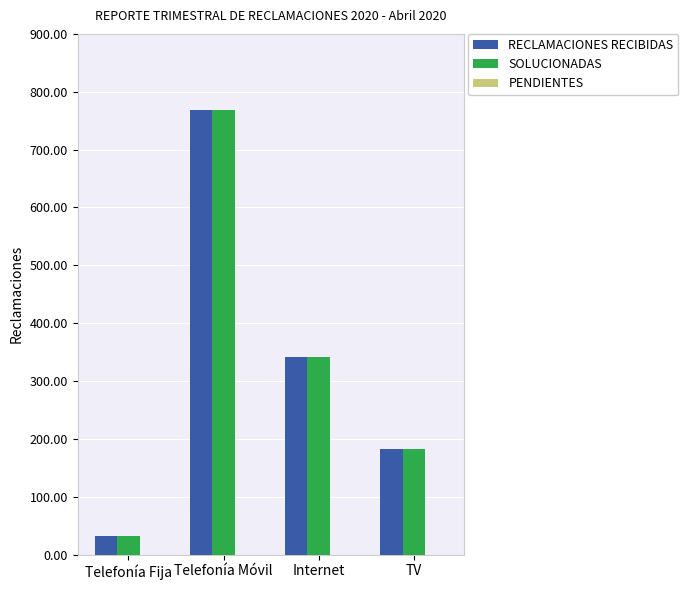

True or false: SOLUCIONADAS has a value of 560 at Internet.

False